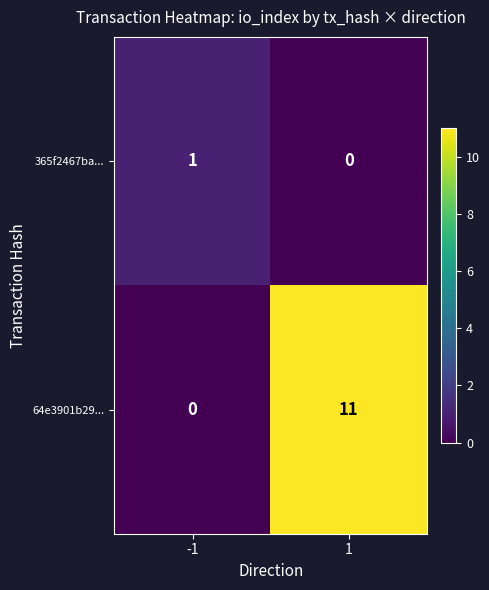

Which series has the largest range (max minus min)?

64e3901b29...